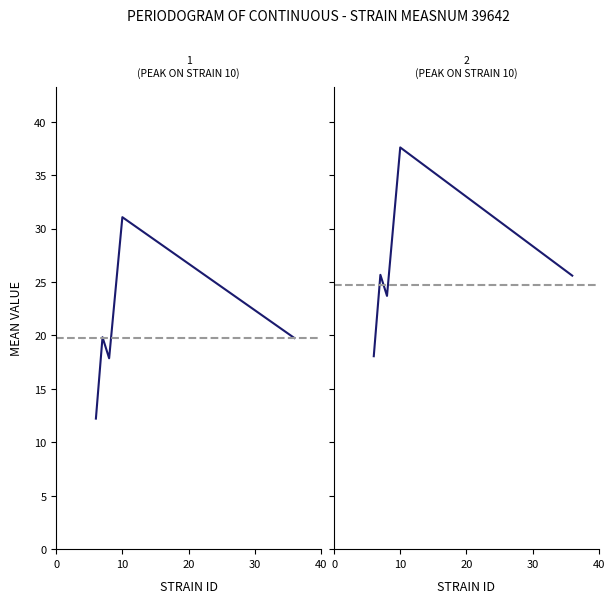

True or false: uppercl has a value of 10.2 at 8.

False